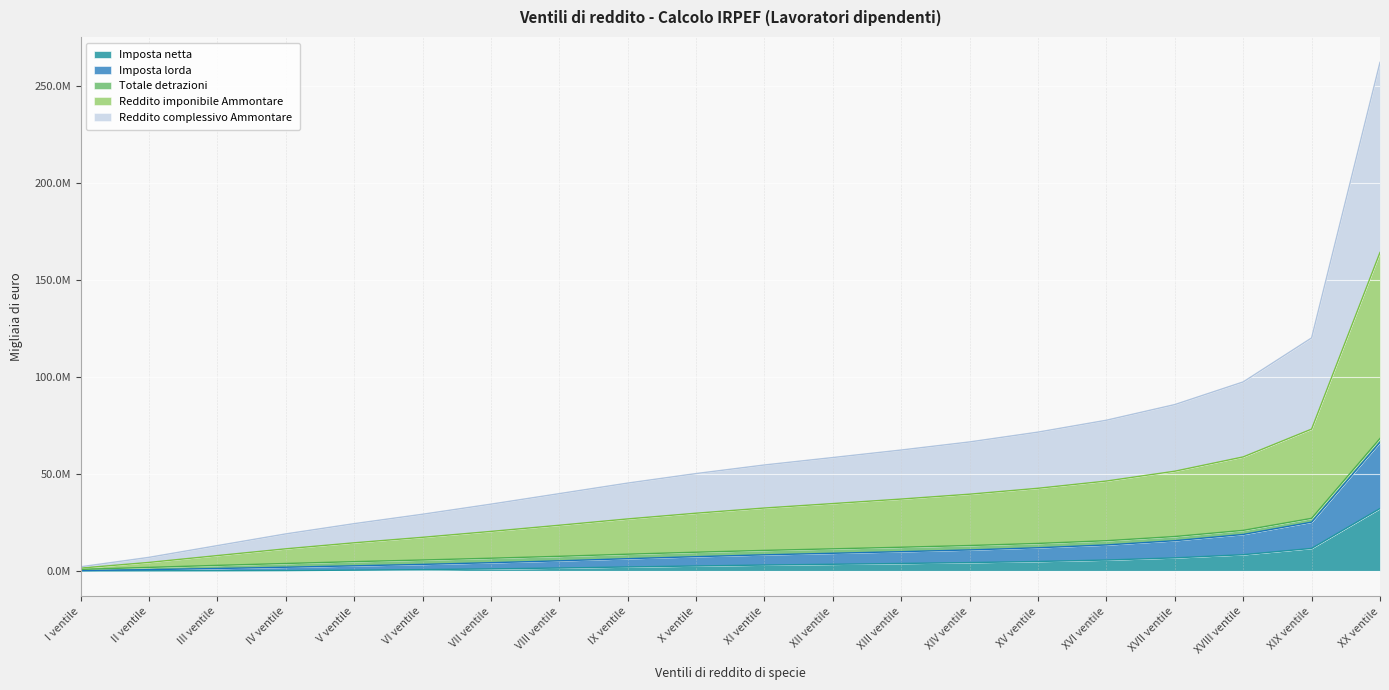

What is the label of the 4th point from the right?

XVII ventile